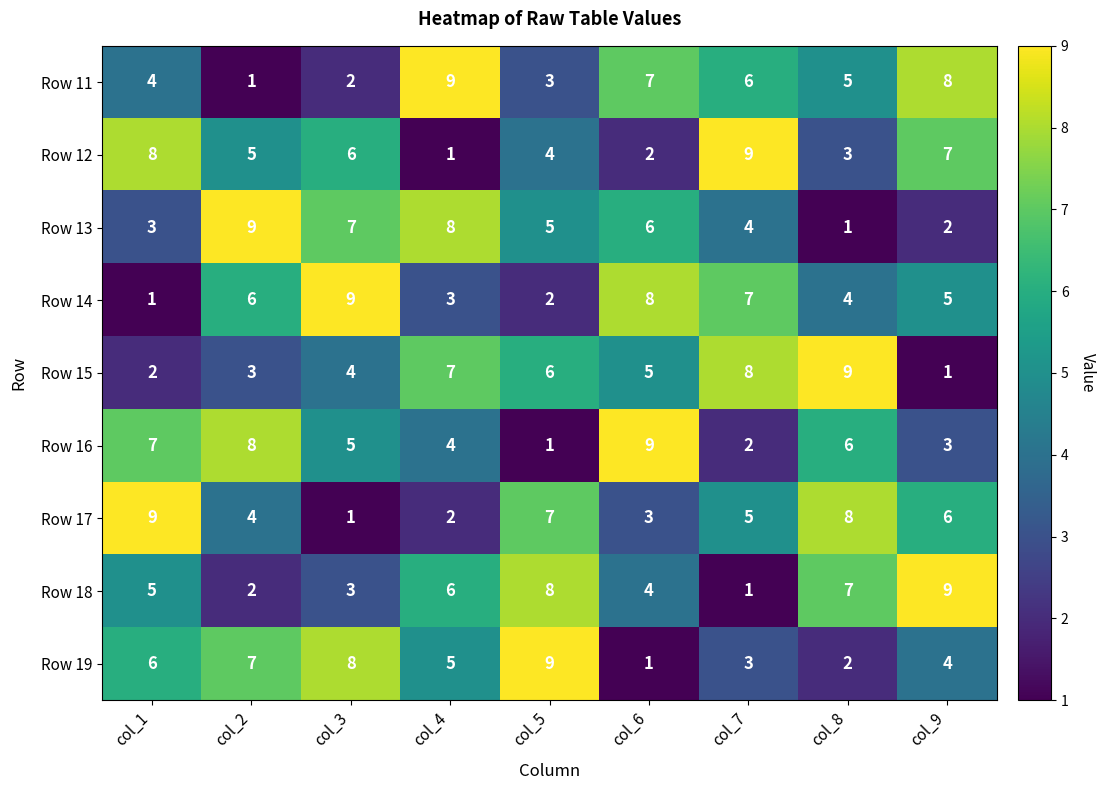

The Row 11 series shows 5 at col_8. True or false?

True